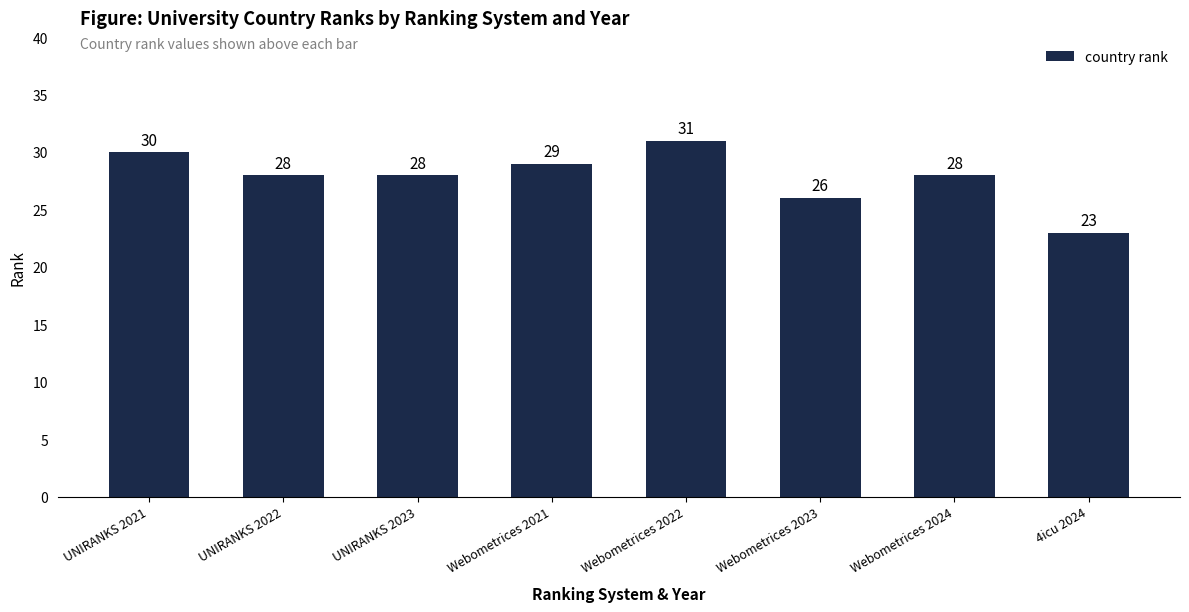

Where does the data first go above 28?

UNIRANKS 2021